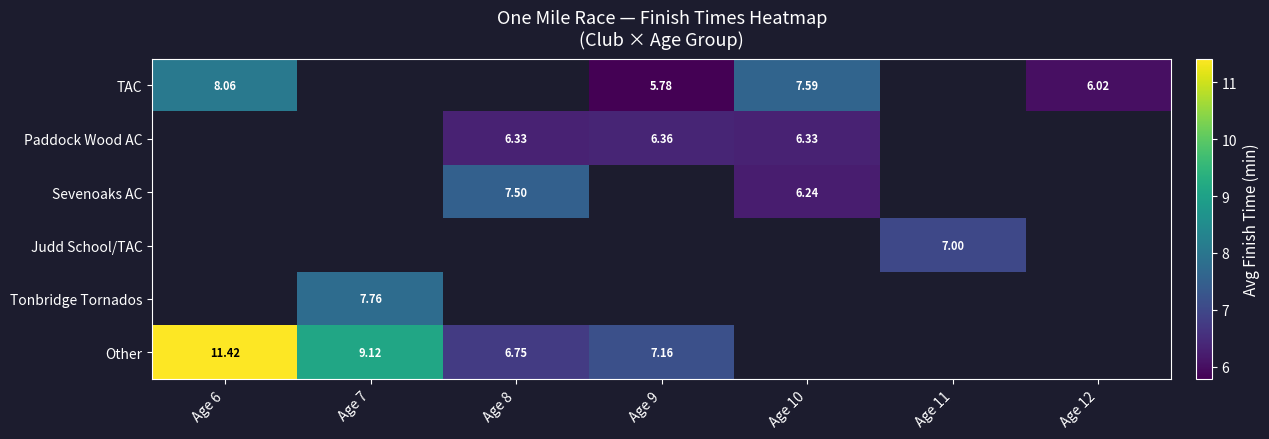

At how many categories does at least one series exceed 7?

5